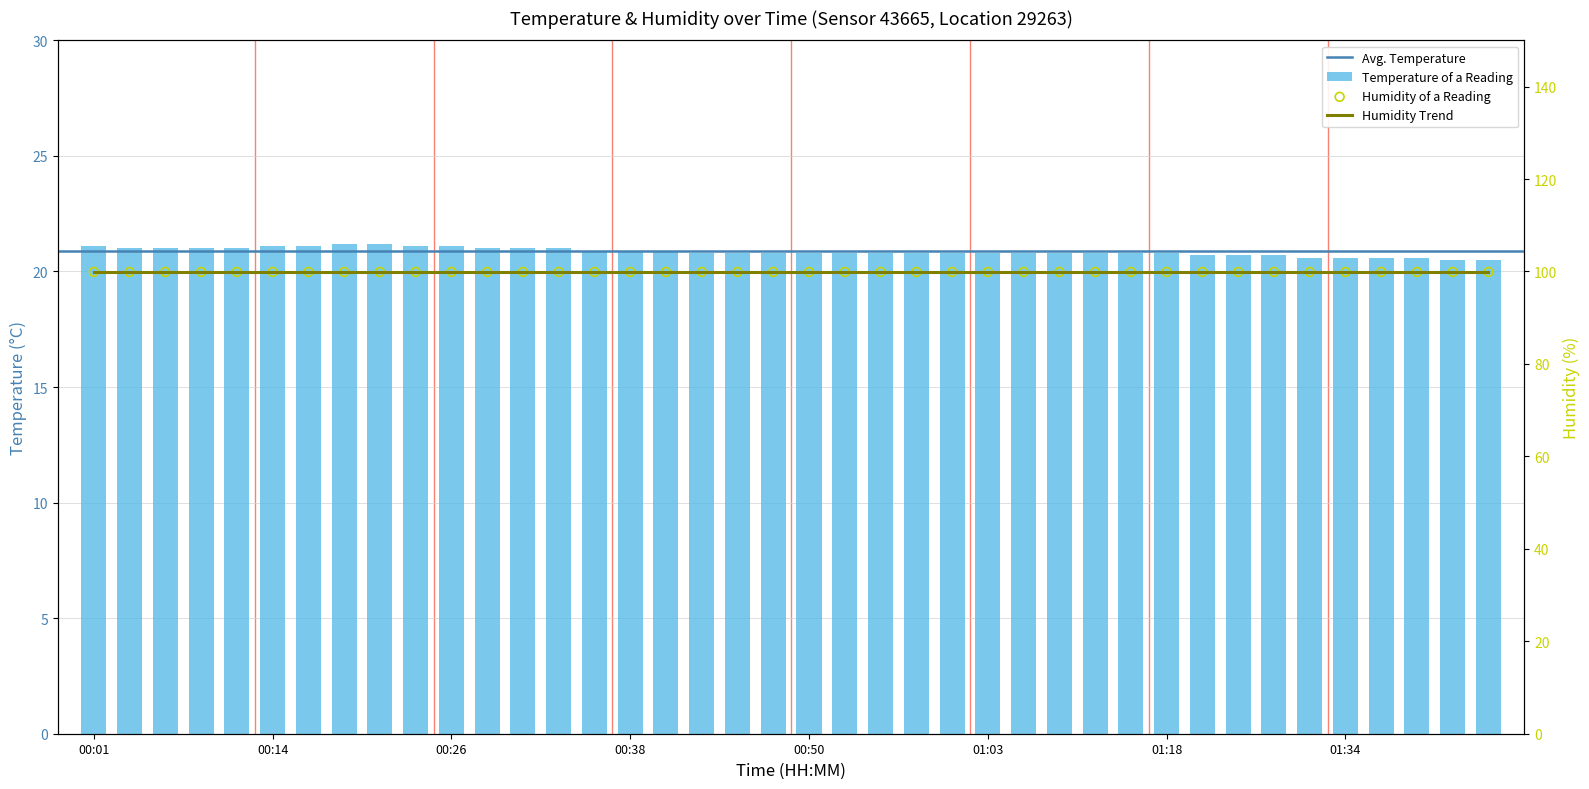

Which has a higher value, 00:26 or 00:28?

00:26